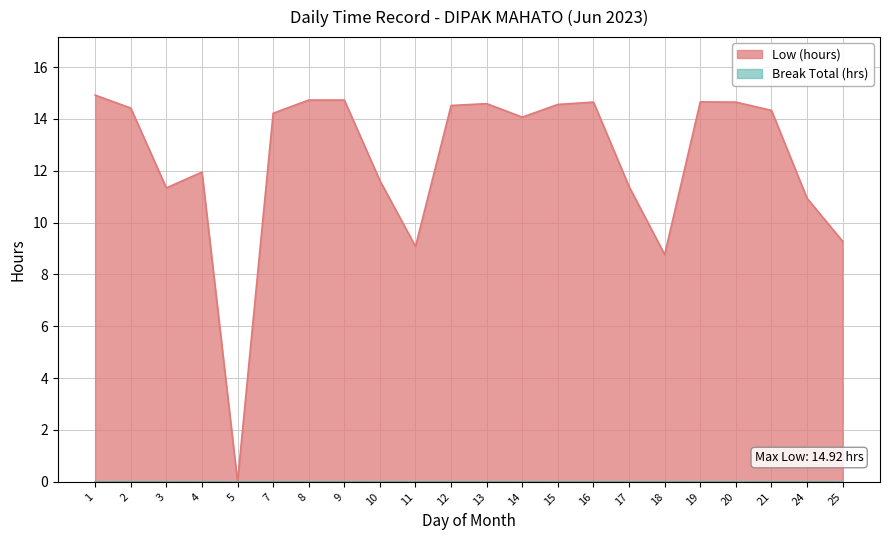

Which label corresponds to the largest value in the chart?

1